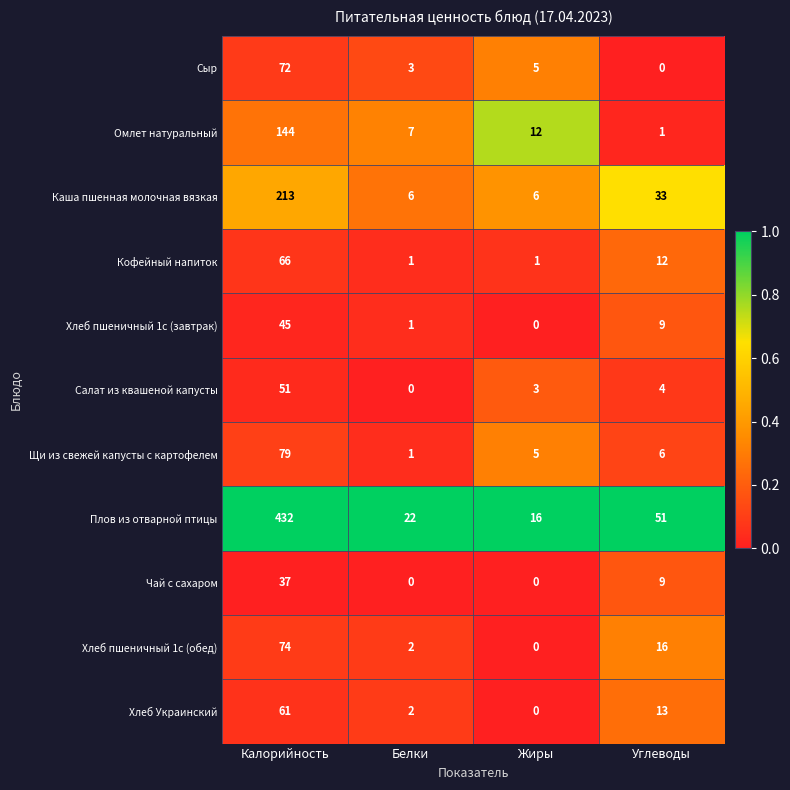

True or false: Сыр has a value of 5 at Жиры.

True